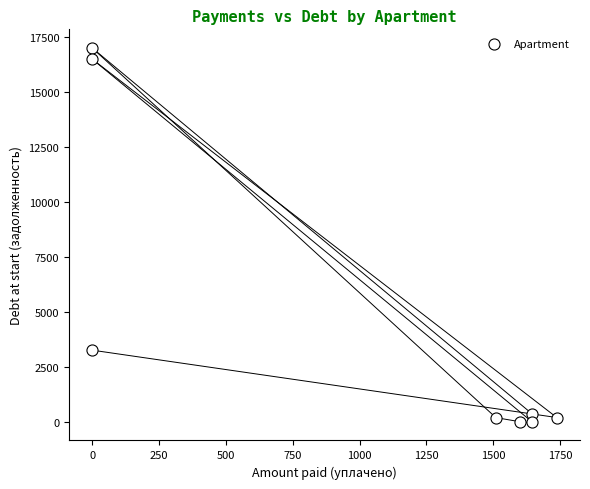

What is the average X value?

1017.0